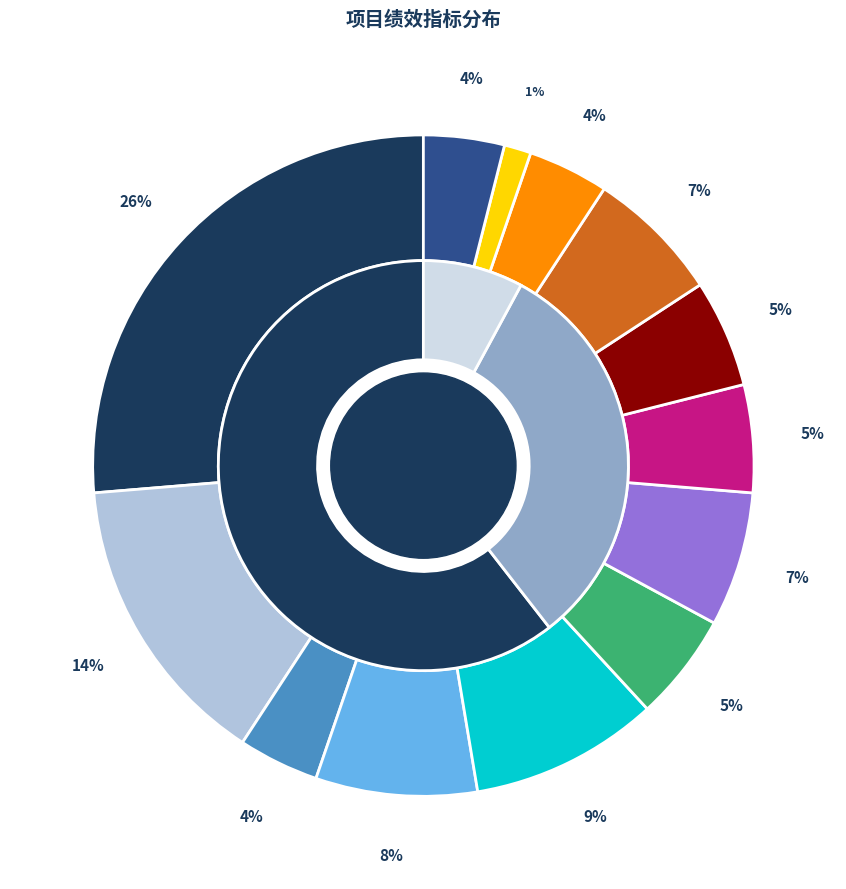

What percentage is the 可持续发展指标 slice, to the nearest percent?

7%